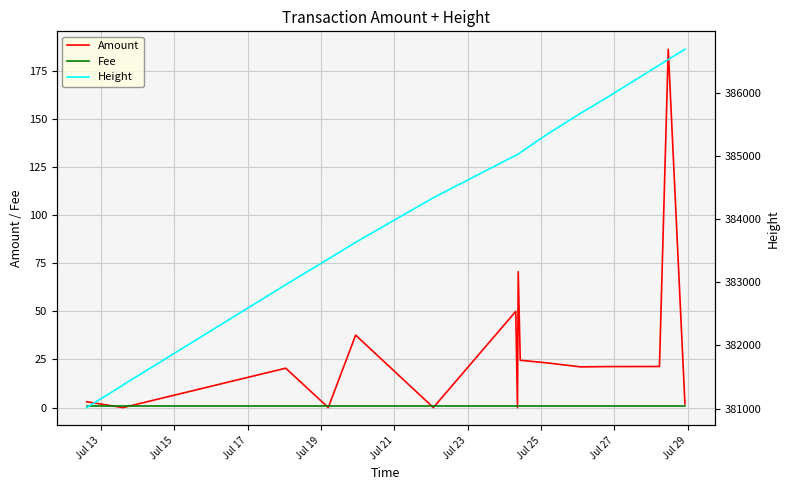

What is the maximum value for Amount?

186.3